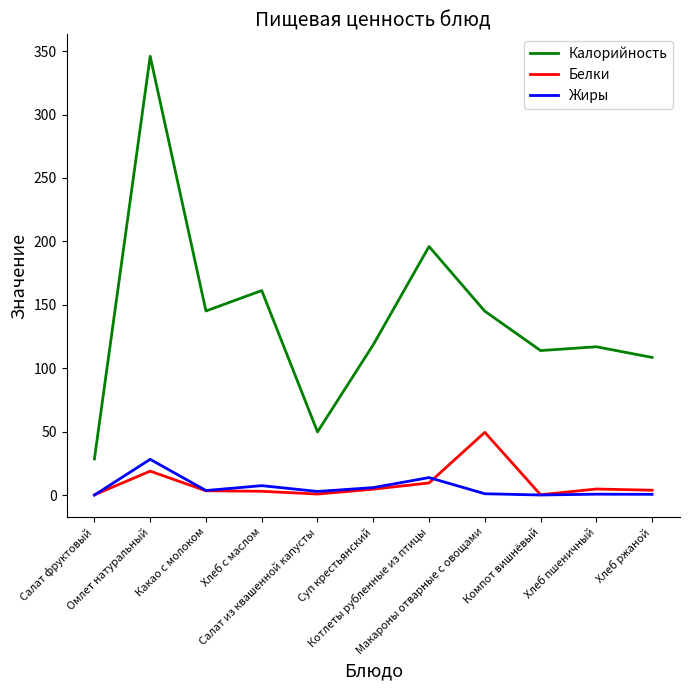

At which category does the chart reach its peak across all series?

Омлет натуральный